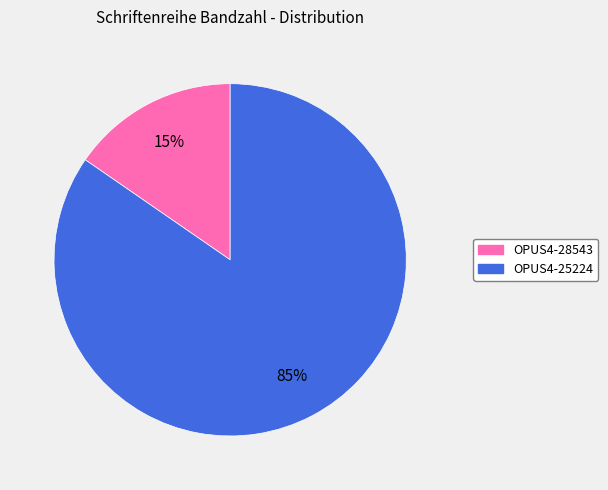

Which slice is the smallest?

OPUS4-28543